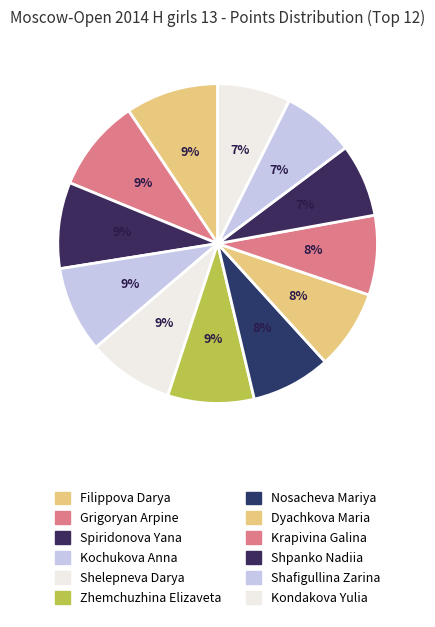

How many slices are in this pie chart?

12